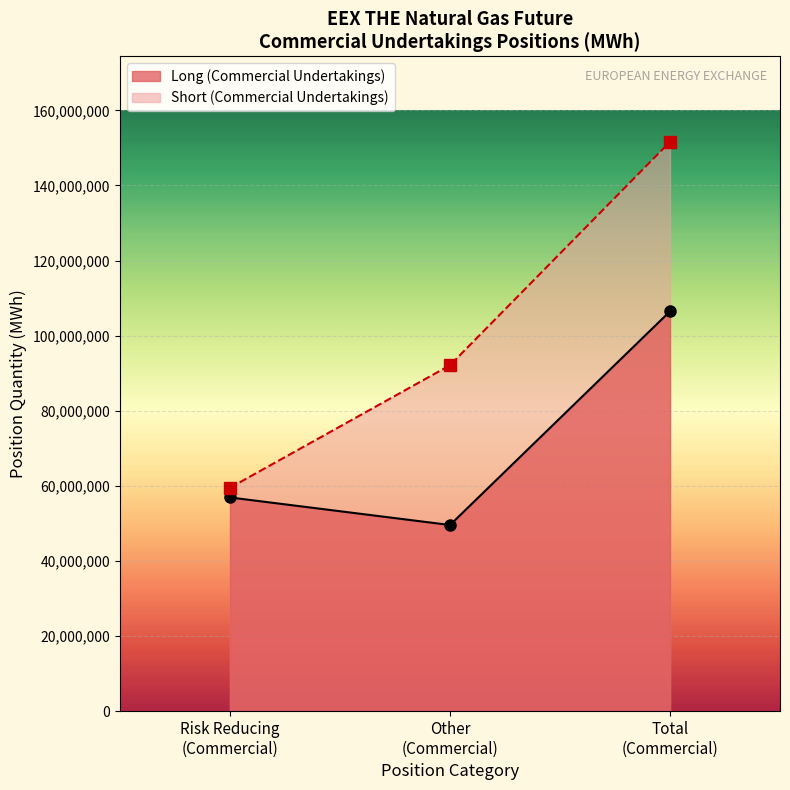

Reading left to right, list all the values displayed in this chart.

Long (Commercial Undertakings): 56902589	49567819	106470408
Short (Commercial Undertakings): 59488185	92118724	151606909